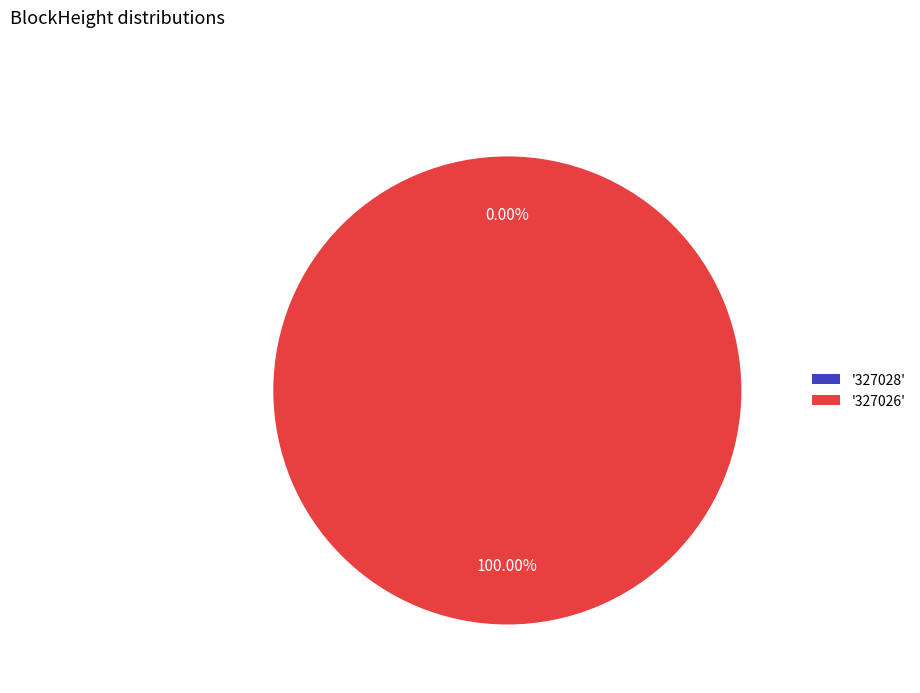

Is it true that 327028 is 0% of the pie?

True